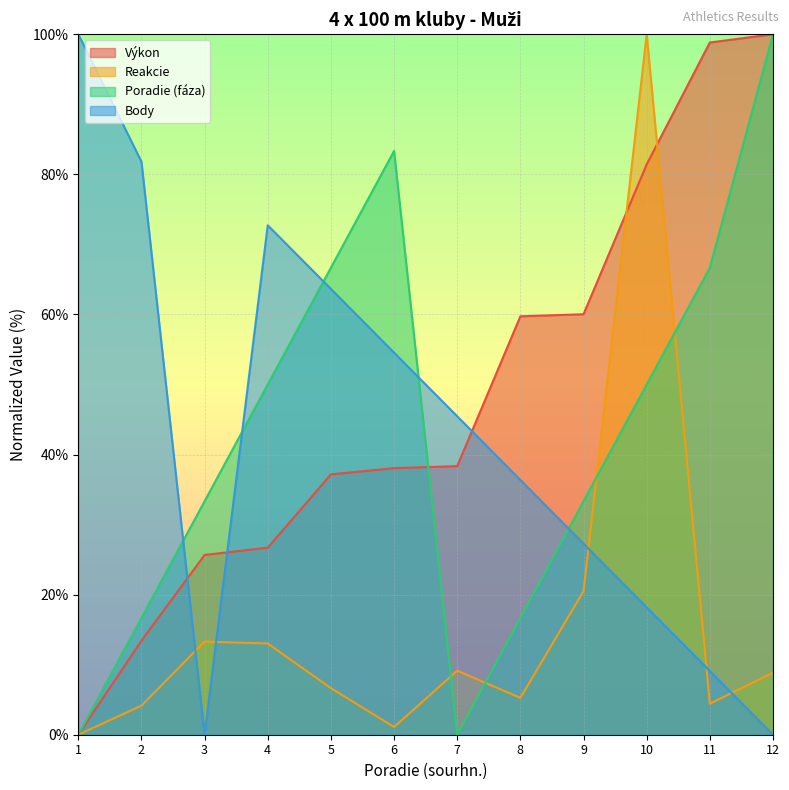

Rank the series at 3 from highest to lowest value.

Poradie (fáza), Výkon, Reakcie, Body